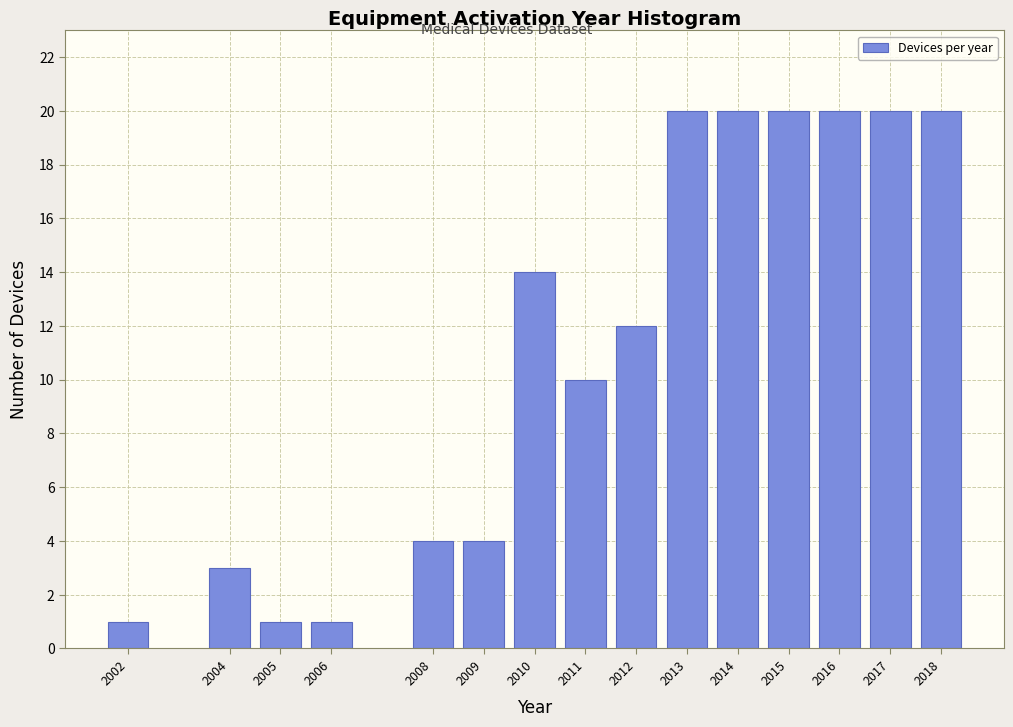

Reading right to left, list all the values displayed in this chart.

20	20	20	20	20	20	12	10	14	4	4	1	1	3	1